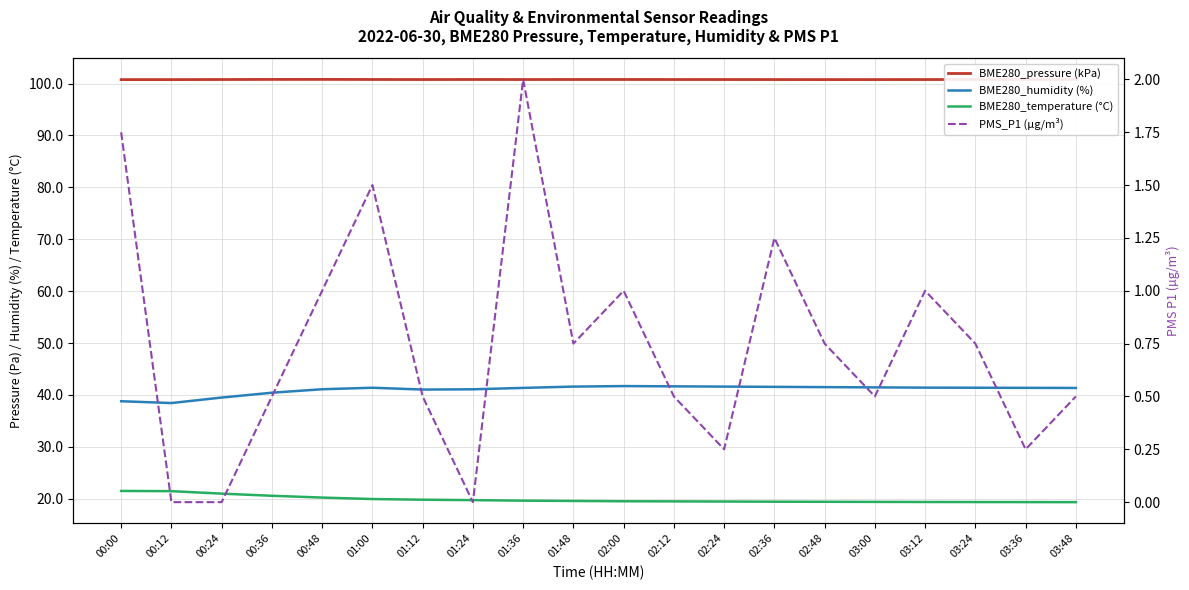

What are all the series names shown in the legend?

BME280_pressure (kPa), BME280_humidity (%), BME280_temperature (°C), PMS_P1 (µg/m³)